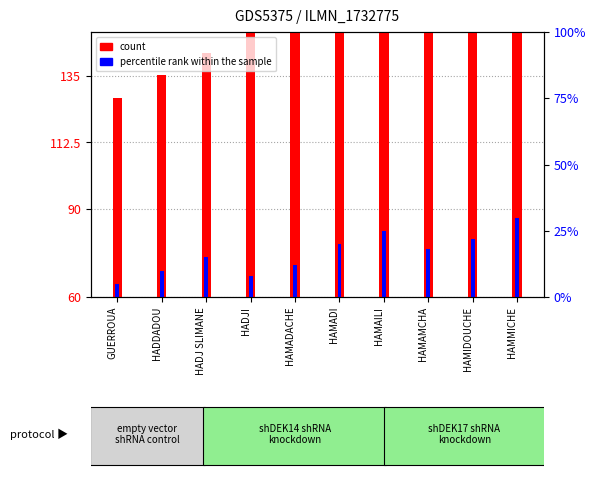

Rank the series by their maximum value, from highest to lowest.

count, percentile rank within the sample